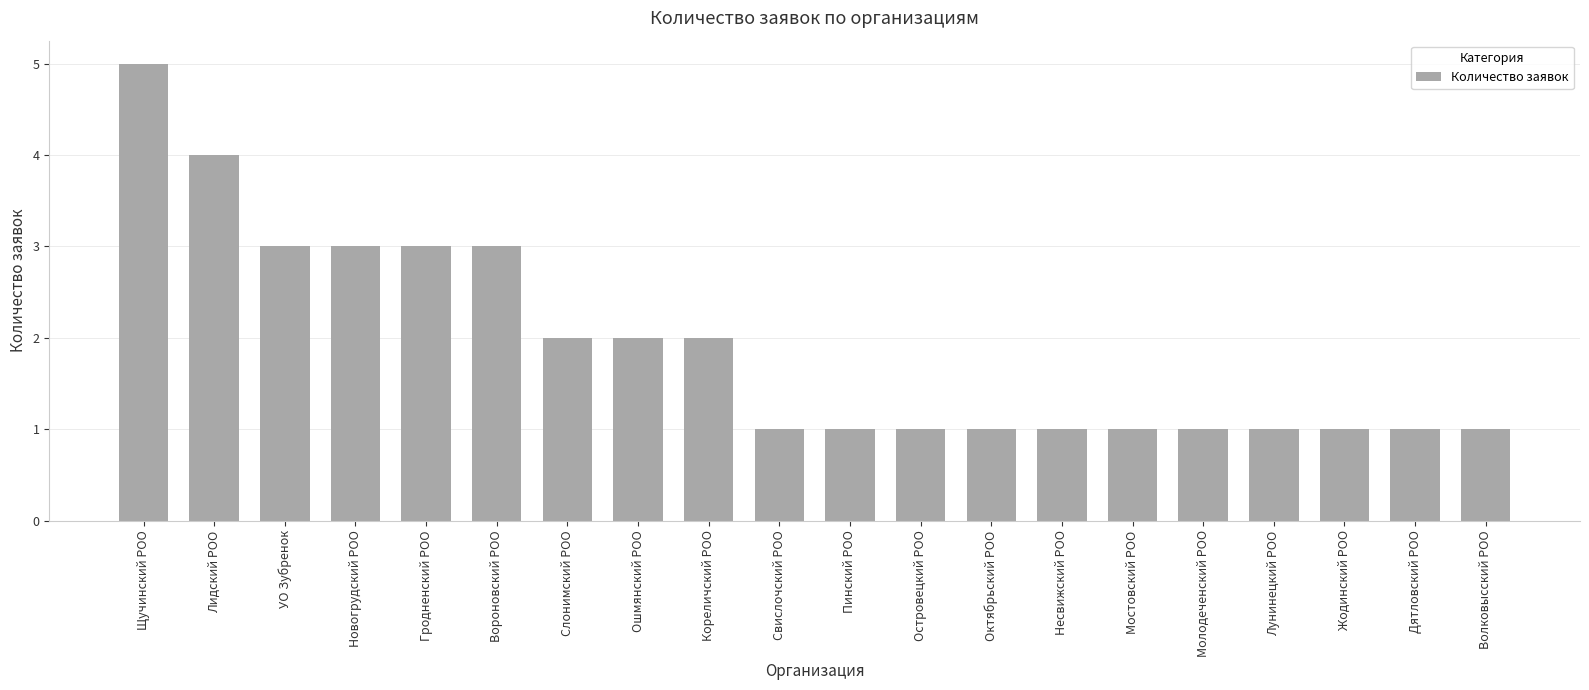

True or false: the data shows 2 at Лунинецкий РОО.

False